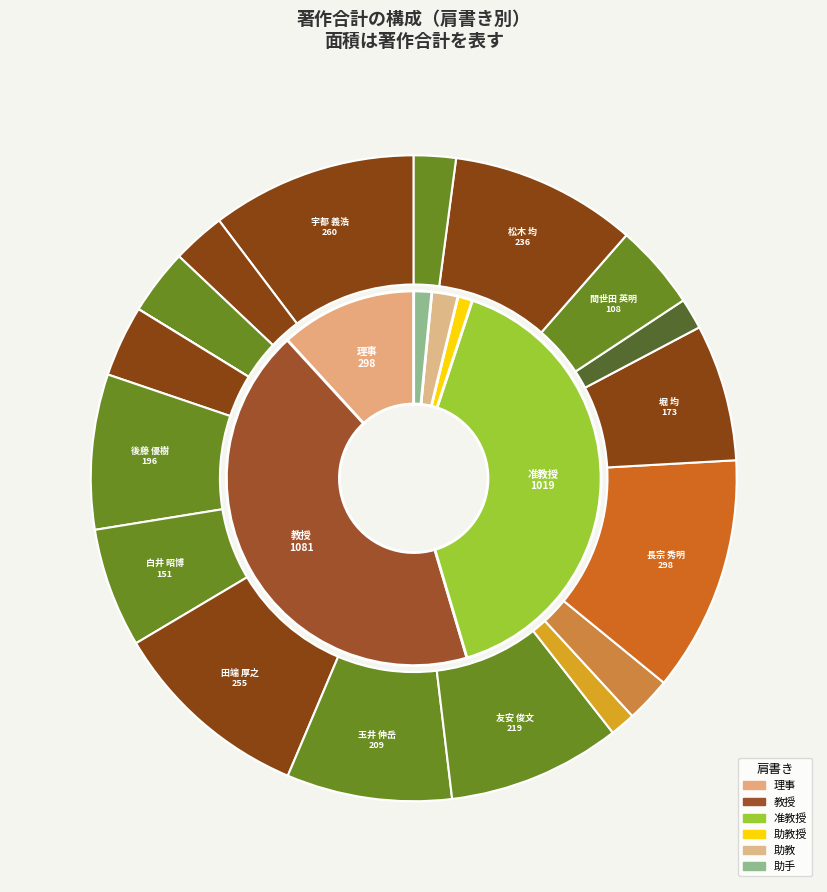

To the nearest percent, what portion does 後藤 優樹 represent?

8%